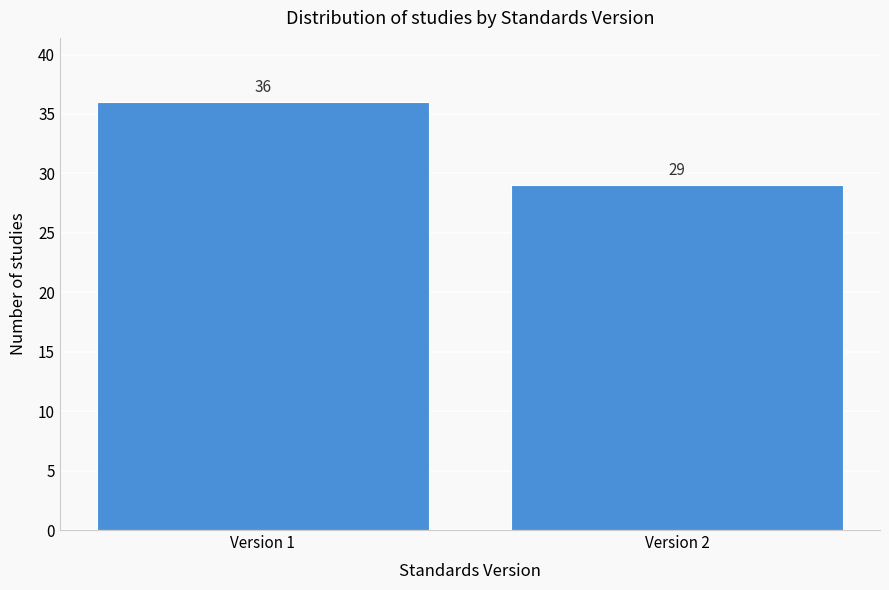

Reading left to right, transcribe all the data shown in this chart.

36	29